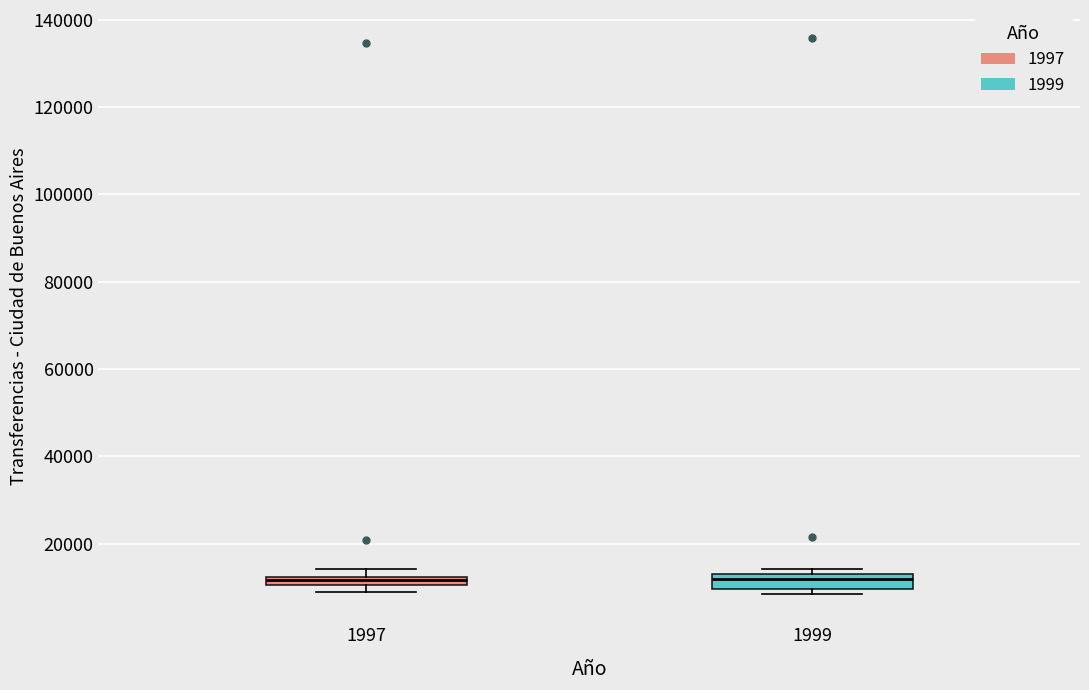

Where is the lower edge of the box at x = 1999 on the y-axis? The values are not printed on the chart, so give them approximately, as read against the axis.

10000